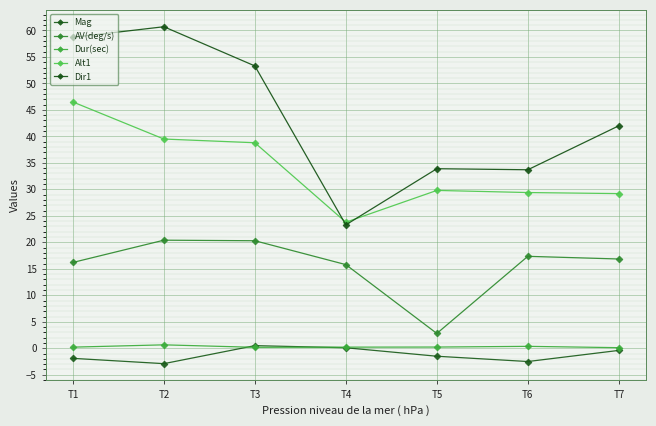

Where is Mag nearest to the value -1?

T5